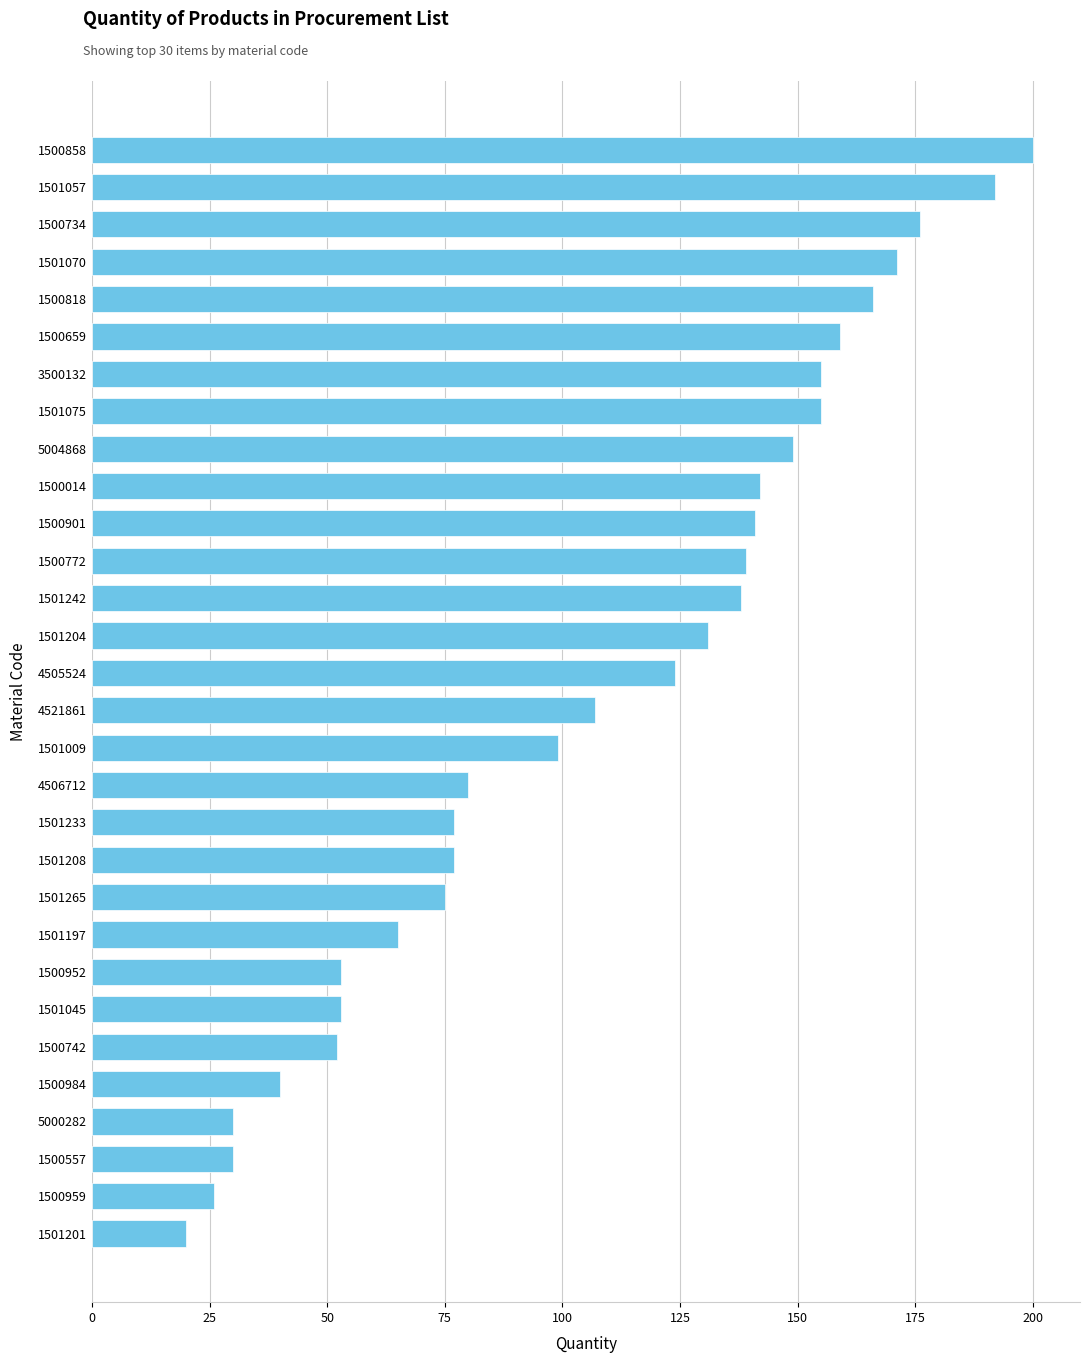

Reading bottom to top, what are all the values shown in this chart?

1501201=20	1500959=26	1500557=30	5000282=30	1500984=40	1500742=52	1501045=53	1500952=53	1501197=65	1501265=75	1501208=77	1501233=77	4506712=80	1501009=99	4521861=107	4505524=124	1501204=131	1501242=138	1500772=139	1500901=141	1500014=142	5004868=149	1501075=155	3500132=155	1500659=159	1500818=166	1501070=171	1500734=176	1501057=192	1500858=200